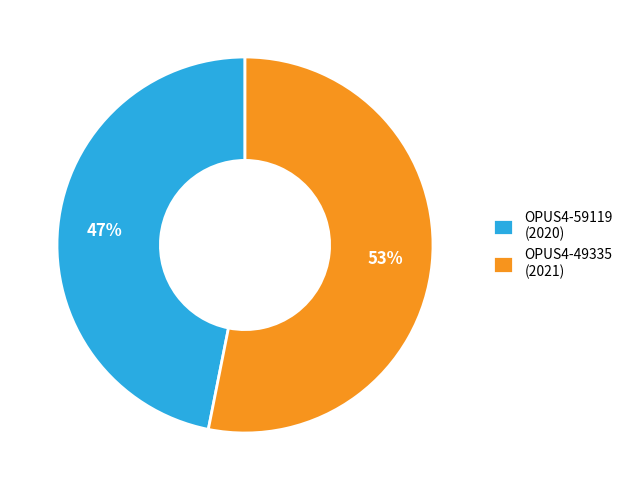

To the nearest percent, what portion does OPUS4-49335 (2021) represent?

53%